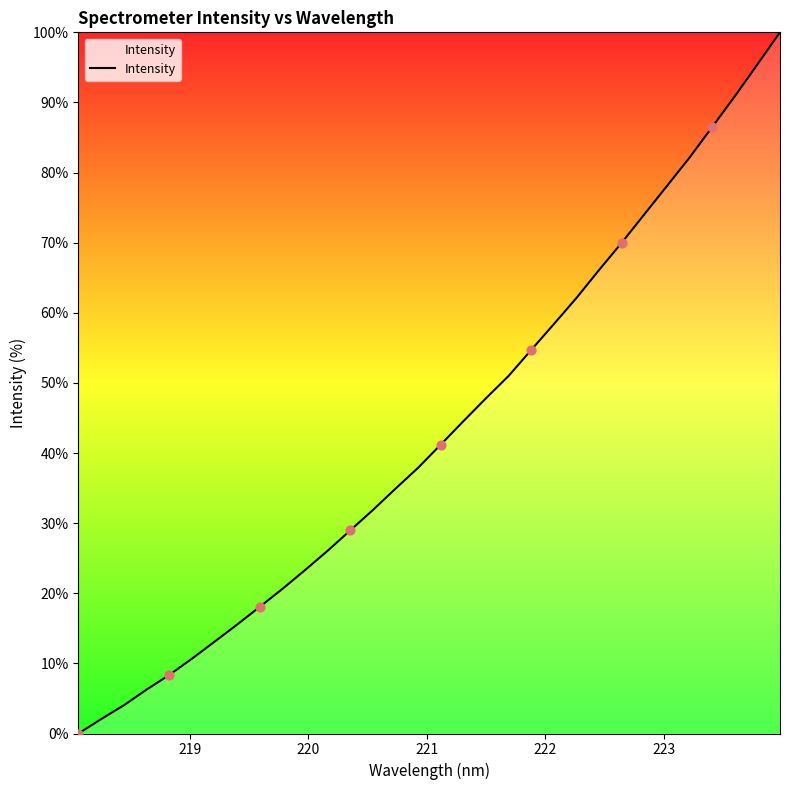

What is the difference between the maximum and minimum values?

100.0